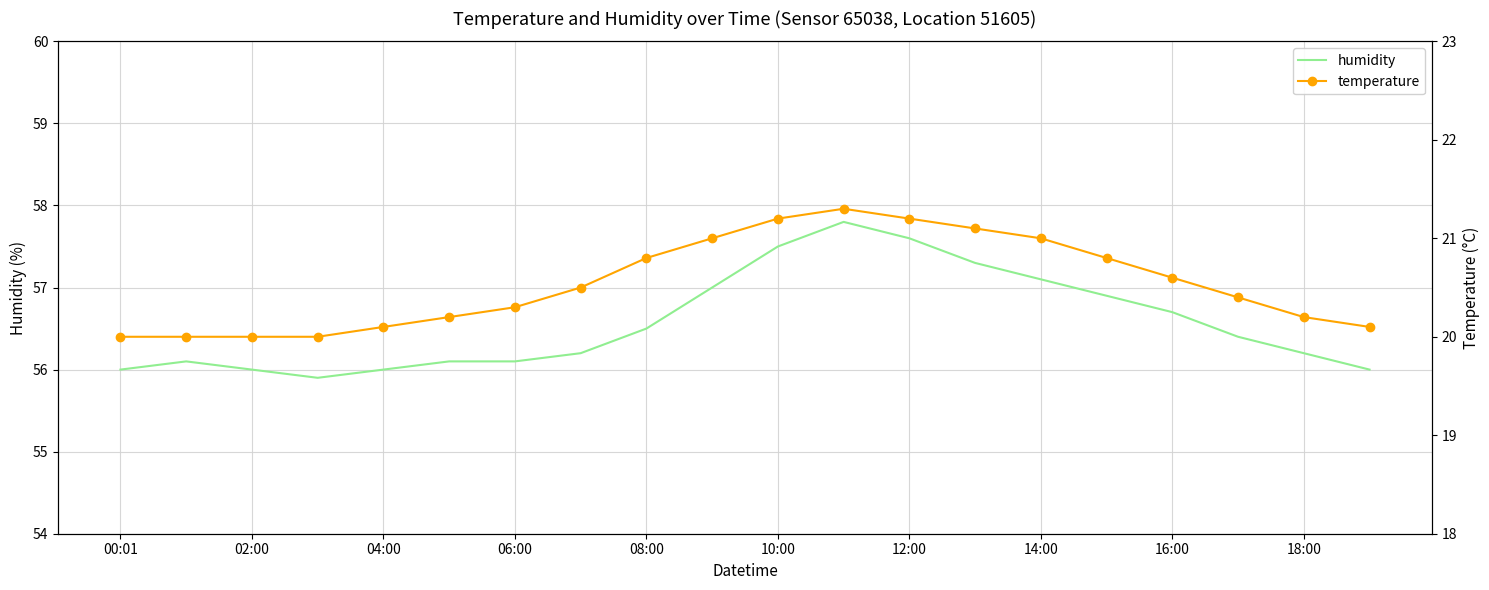

What is the minimum value for humidity?

55.9